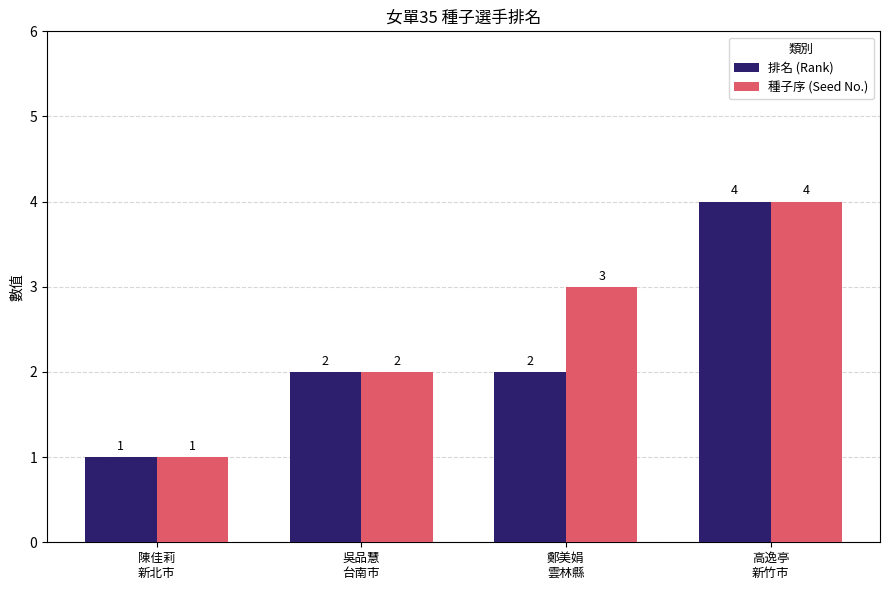

Which series has the largest total across all categories?

種子序 (Seed No.)